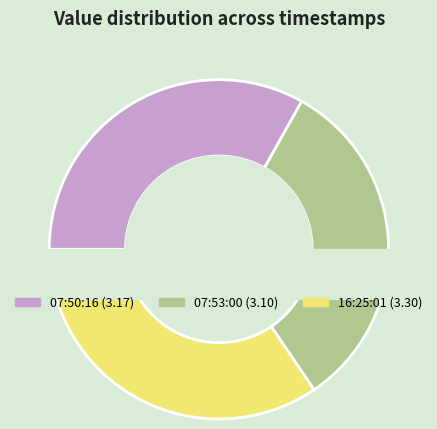

Combined, what portion of the pie is 2018-11-01T16:25:01.730Z and 2018-11-01T07:50:16.339Z?

67.6%